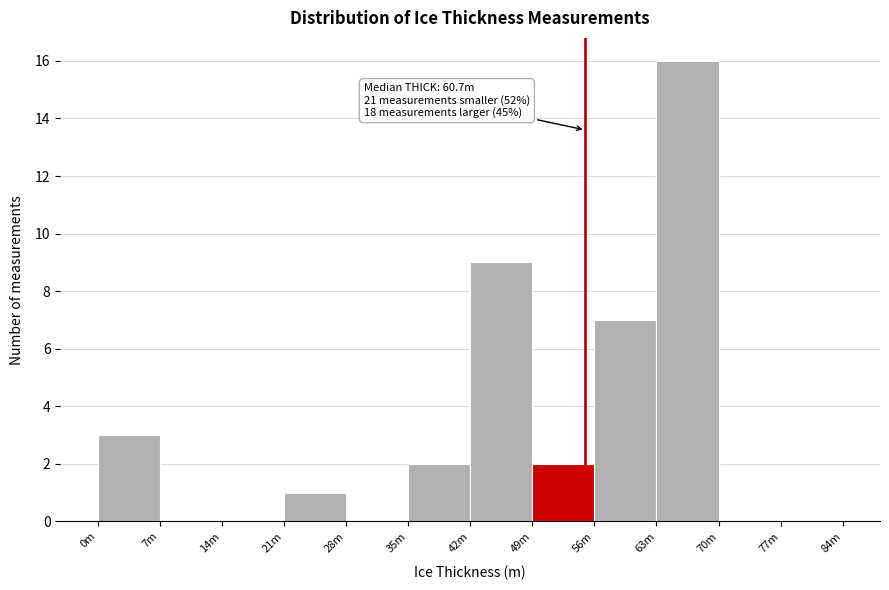

Reading left to right, list all the values displayed in this chart.

0m=3	7m=0	14m=0	21m=1	28m=0	35m=2	42m=9	49m=2	56m=7	63m=16	70m=0	77m=0